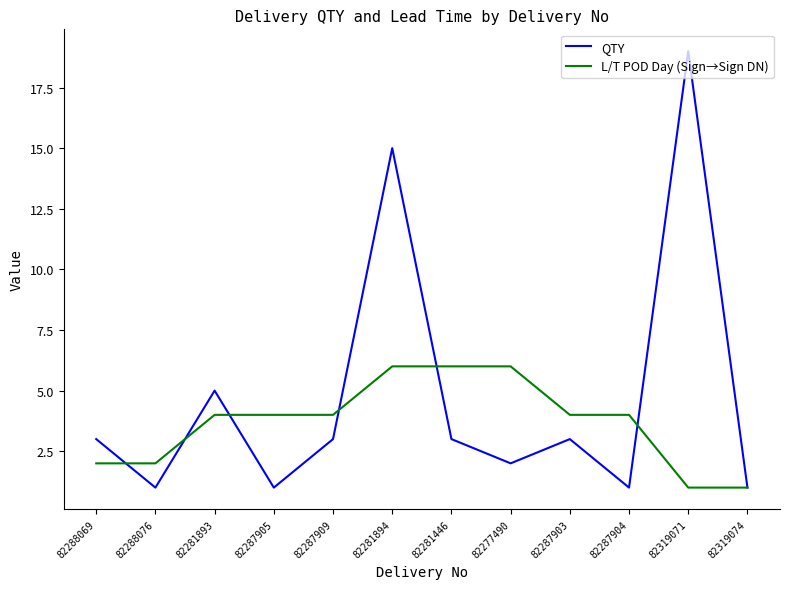

In QTY, how many points are higher than both neighbors (excluding endpoints)?

4